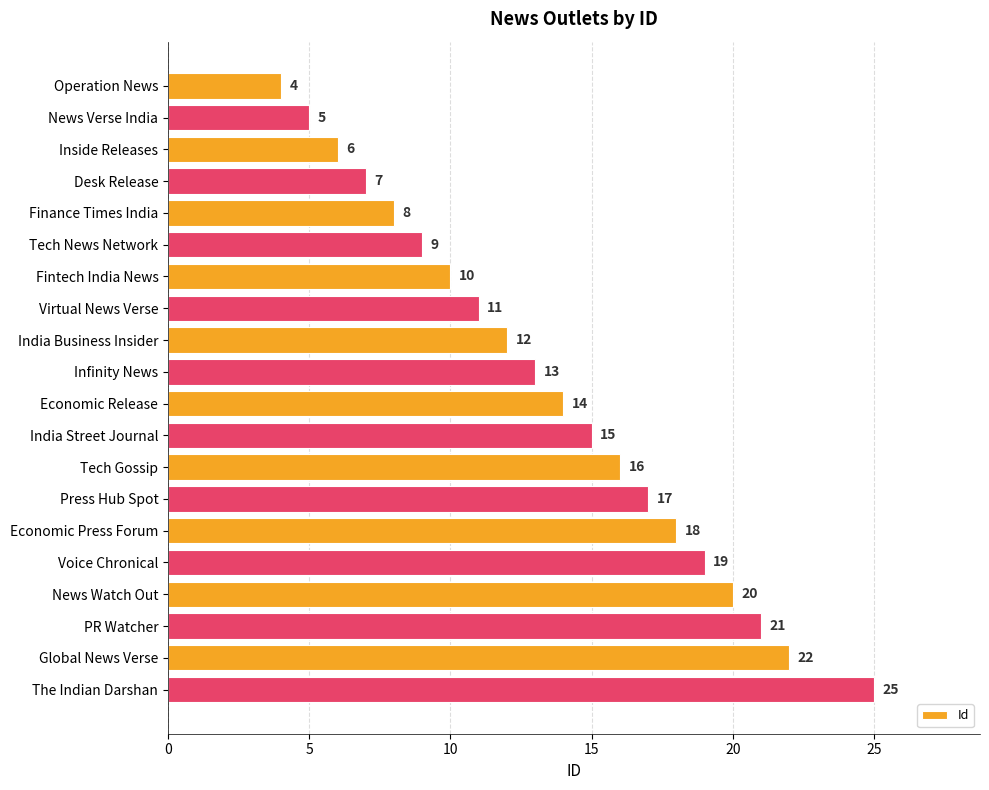

Reading top to bottom, transcribe all the data shown in this chart.

Operation News=4	News Verse India=5	Inside Releases=6	Desk Release=7	Finance Times India=8	Tech News Network=9	Fintech India News=10	Virtual News Verse=11	India Business Insider=12	Infinity News=13	Economic Release=14	India Street Journal=15	Tech Gossip=16	Press Hub Spot=17	Economic Press Forum=18	Voice Chronical=19	News Watch Out=20	PR Watcher=21	Global News Verse=22	The Indian Darshan=25